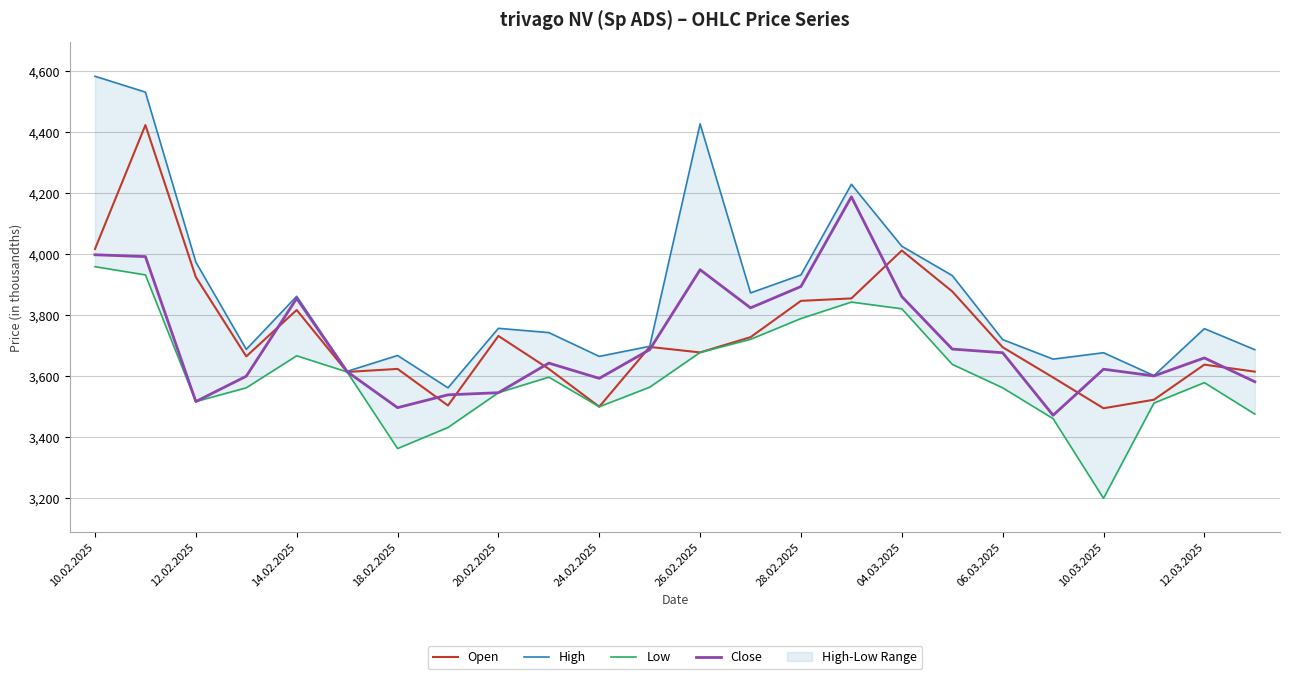

What is the highest value of the Open series?

4423